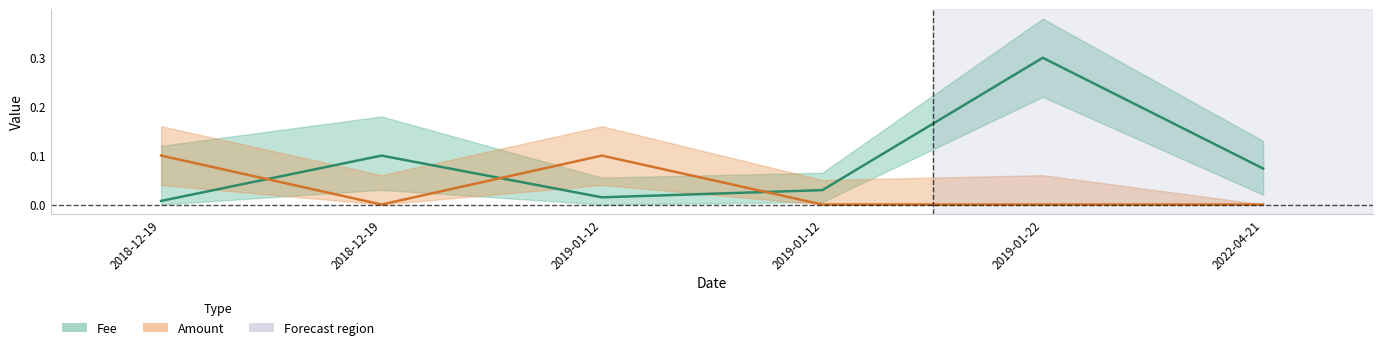

Which series has the widest spread of values?

Fee